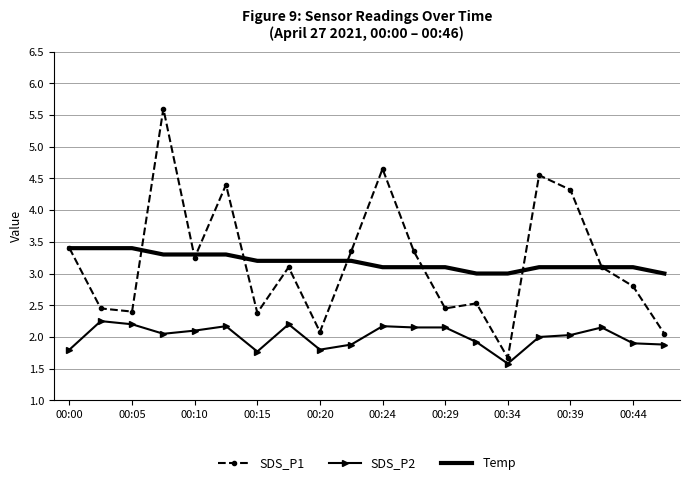

True or false: Temp and SDS_P2 intersect in this chart.

False